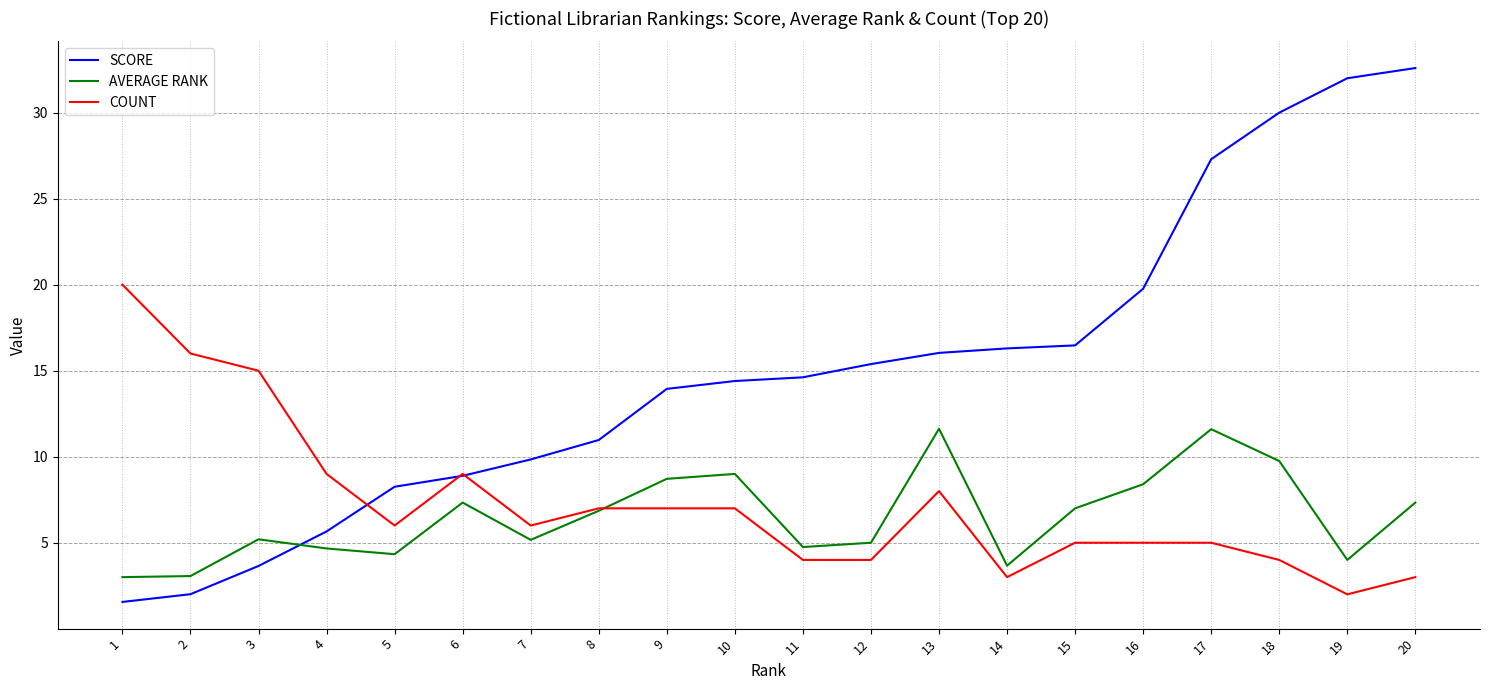

At which label does AVERAGE RANK first exceed 6?

6